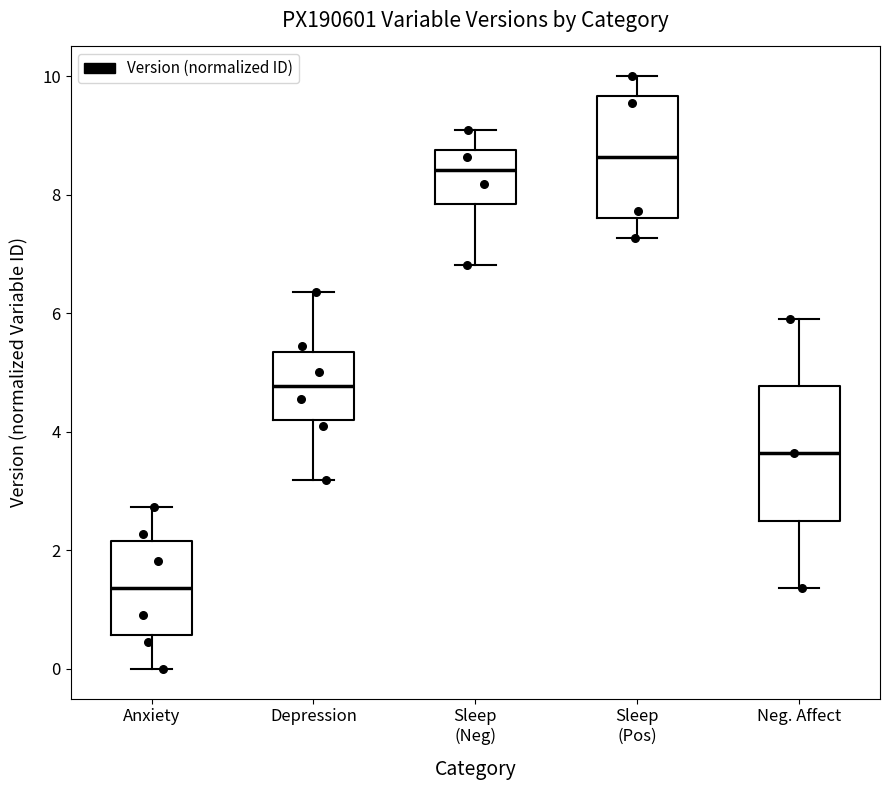

Where is the upper edge of the box for Depression on the y-axis? The values are not printed on the chart, so give them approximately, as read against the axis.

5.4